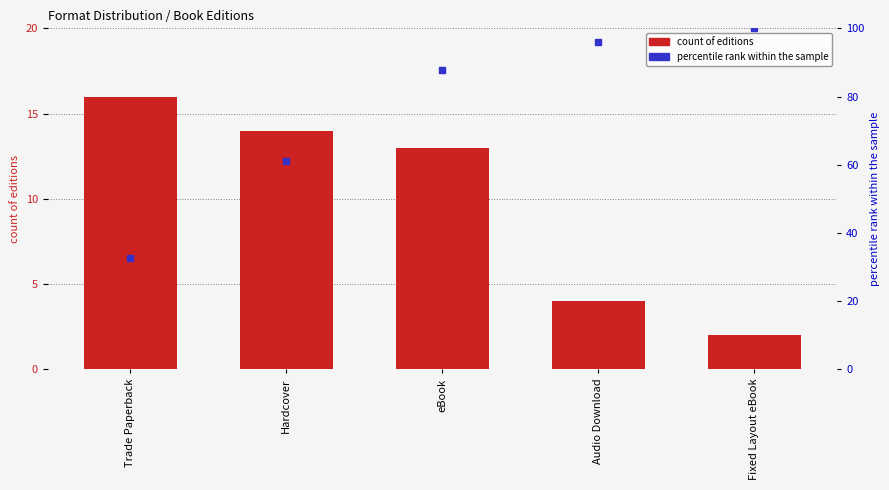

Which series has the largest total across all categories?

percentile rank within the sample